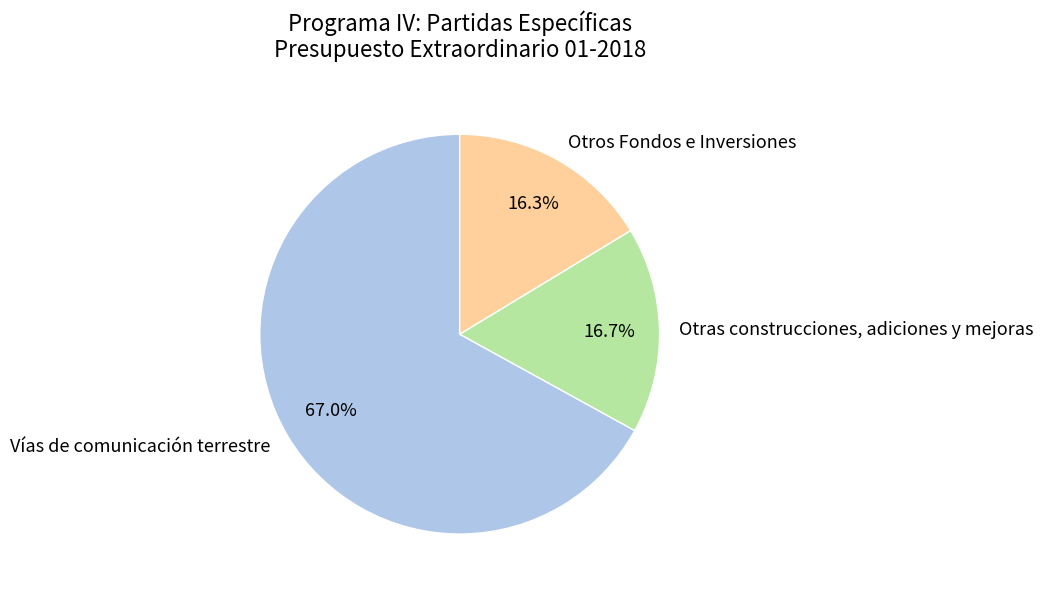

Rank the categories by value from highest to lowest.

Vías de comunicación terrestre, Otras construcciones, adiciones y mejoras, Otros Fondos e Inversiones